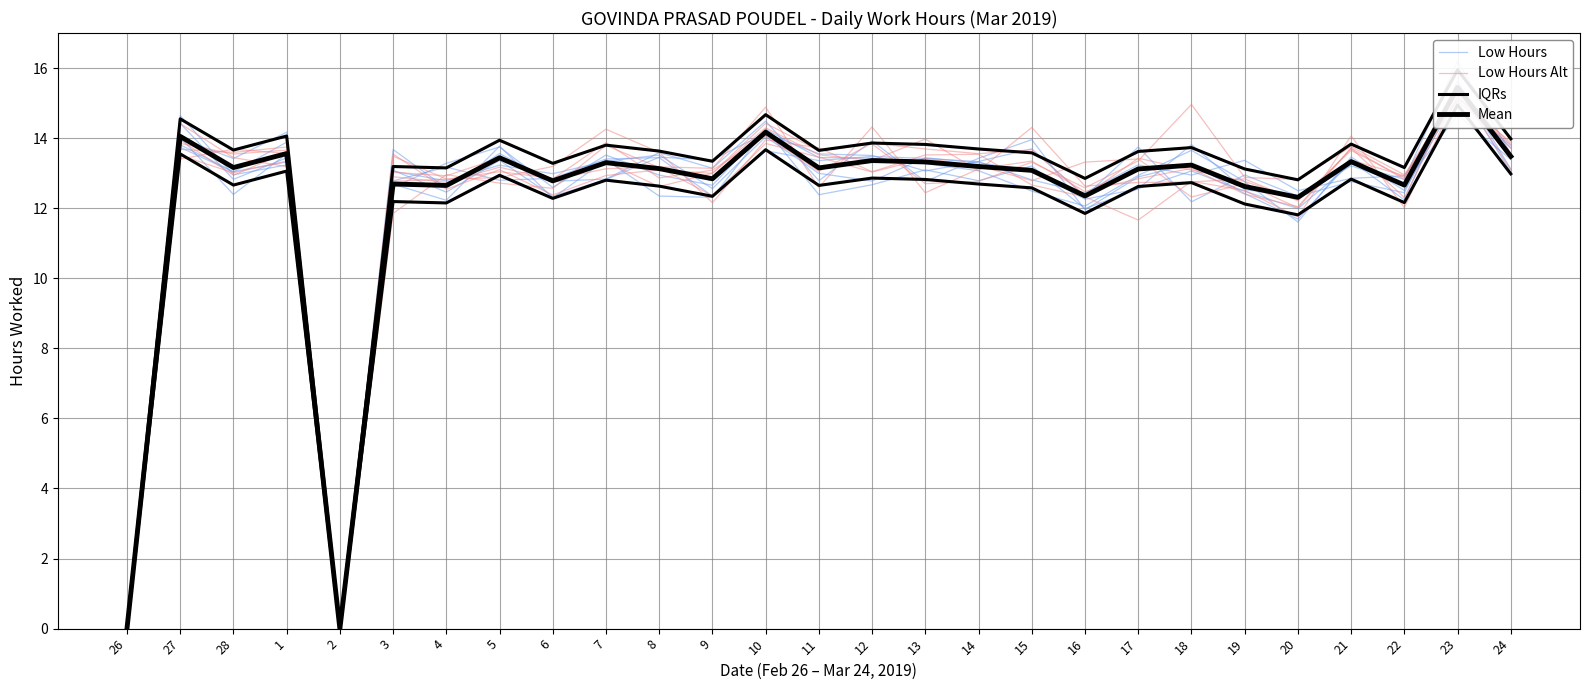

What is the difference between the maximum and minimum values in the Low Hours Alt series?

15.4